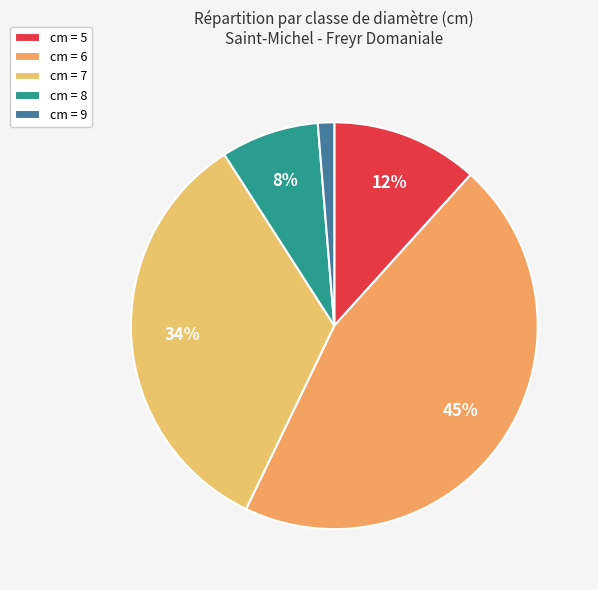

How many segments does this pie chart have?

5